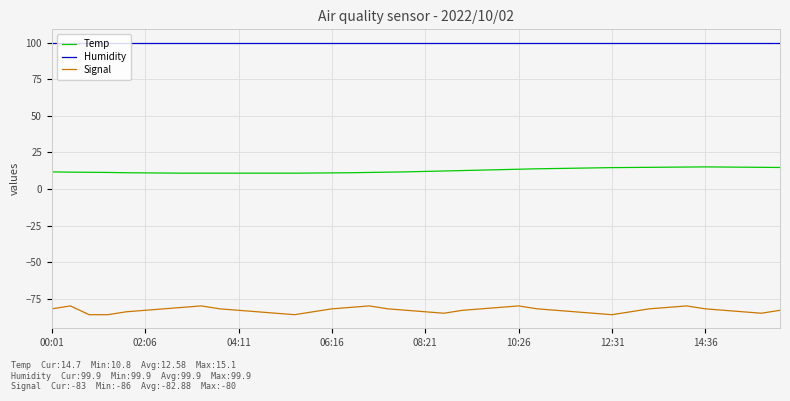

What is the maximum value for Signal?

-80.0